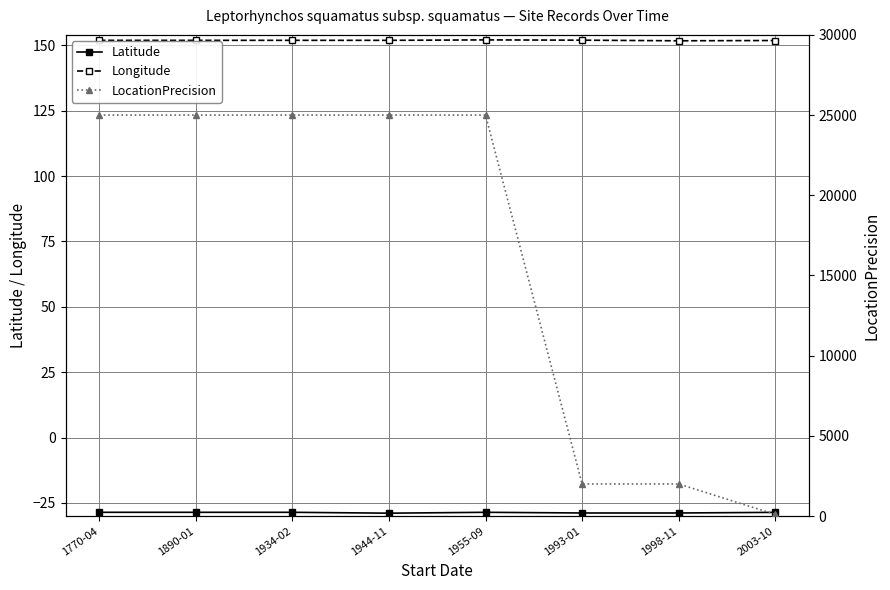

What is the difference between the highest and lowest values at 1770-04?

25028.6